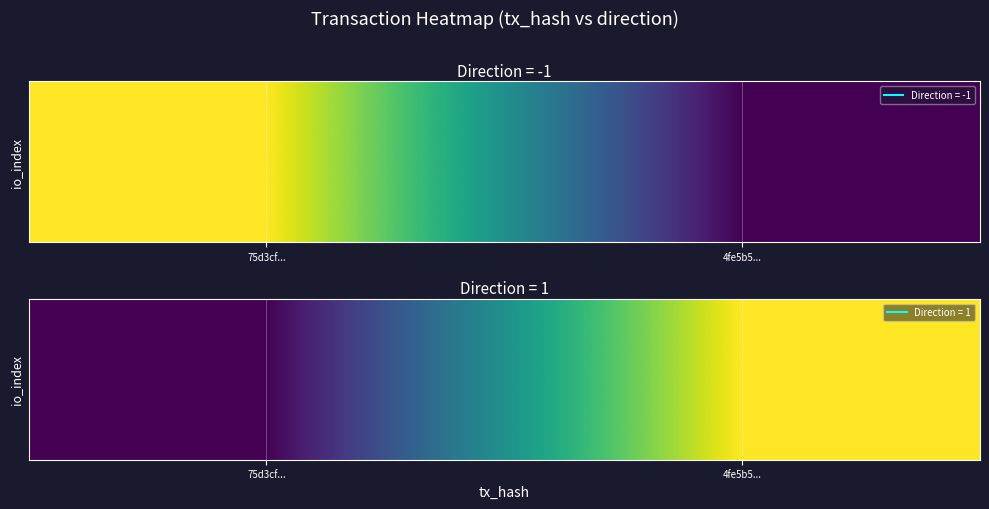

What is the change in value from 75d3cf... to 4fe5b5...?

+12